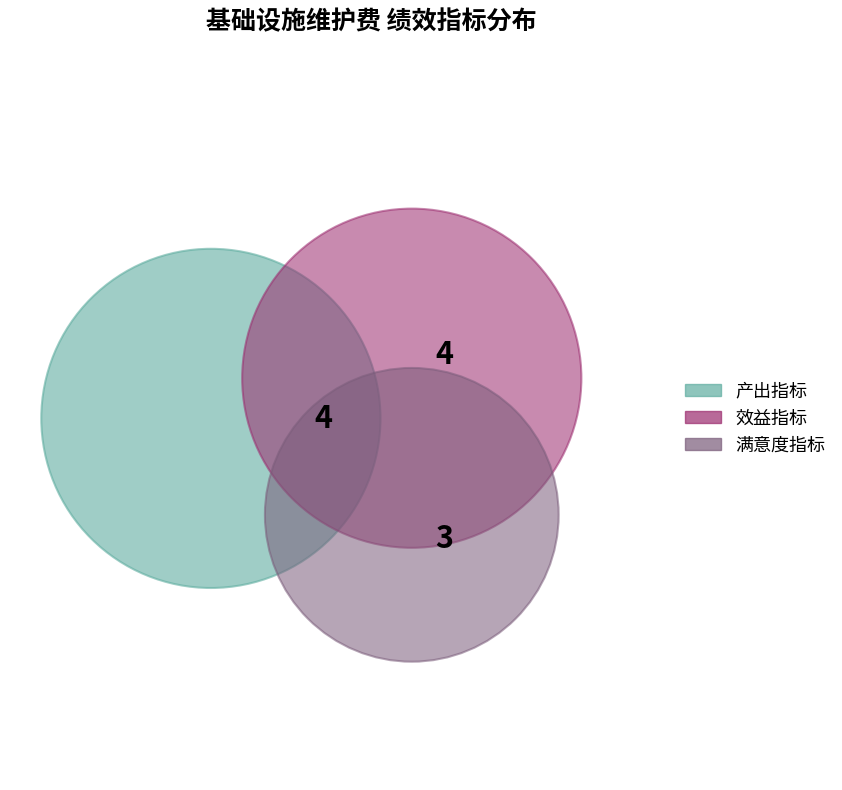

The 效益指标 slice represents 26% of the pie. True or false?

False